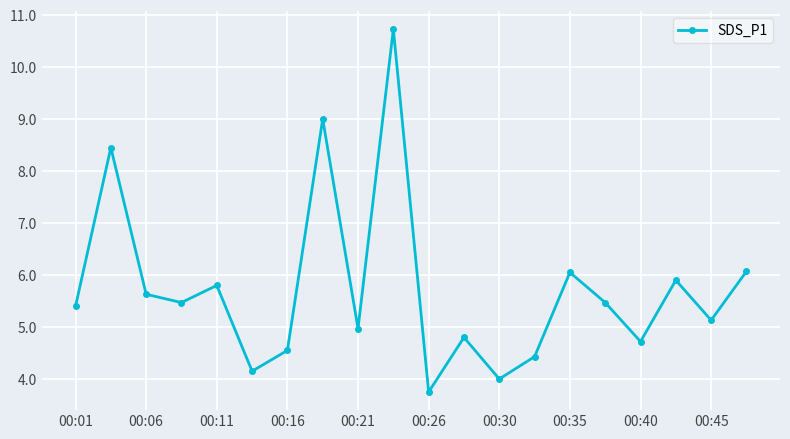

What is the average value?

5.7